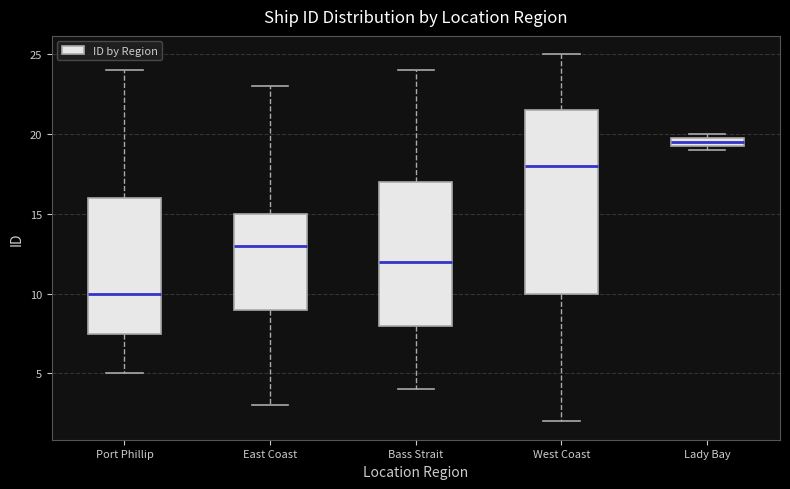

Which box's median line is the lowest?

Port Phillip